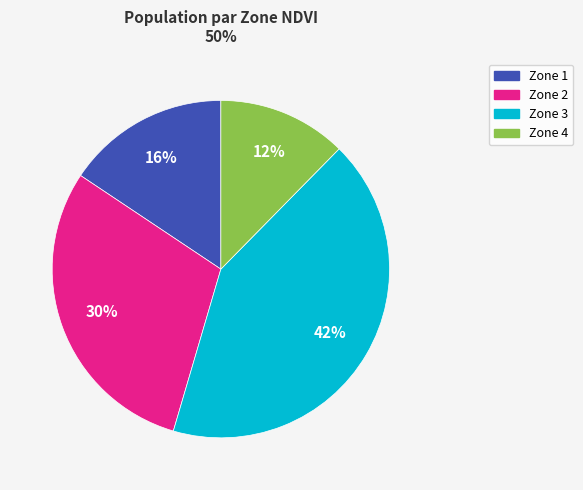

Between Zone 2 and Zone 3, which is larger?

Zone 3